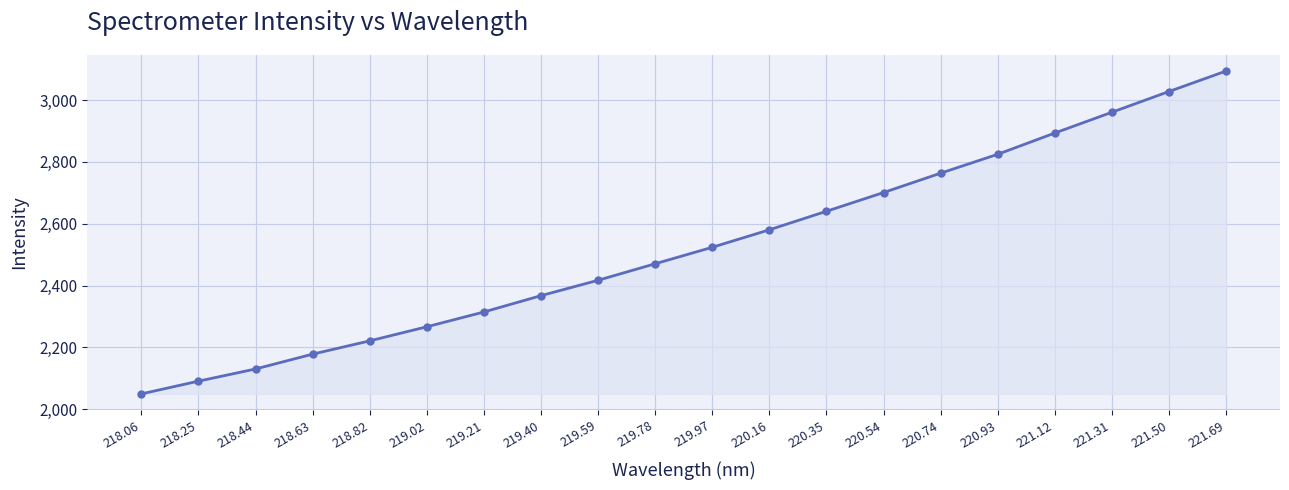

Where is the data nearest to the value 2571?

220.16